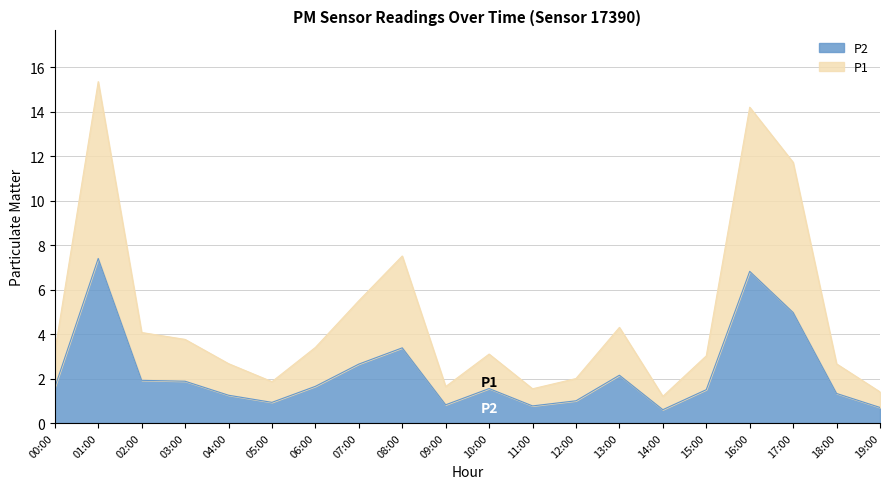

True or false: P2 and P1 intersect in this chart.

False